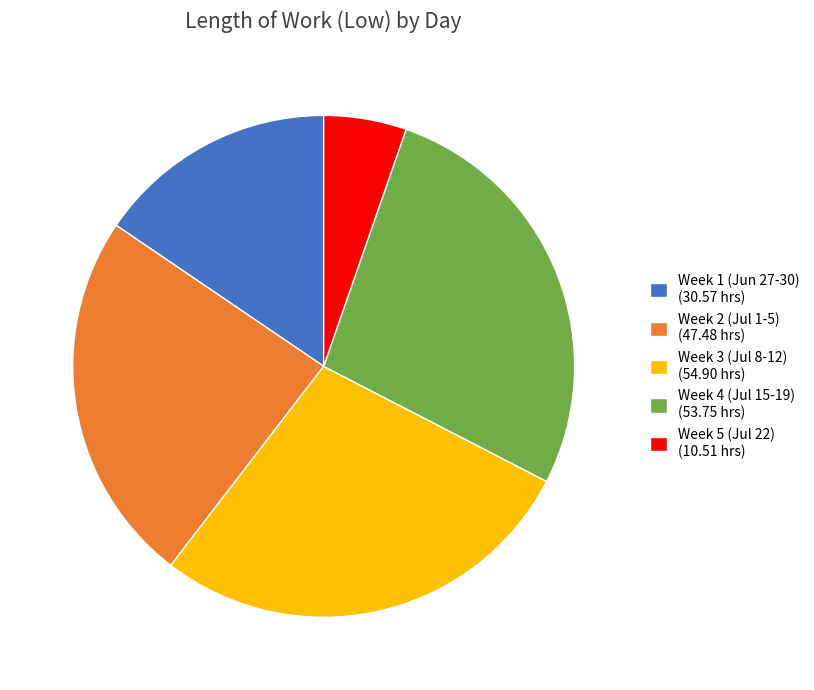

Is it true that Week 2 (Jul 1-5) (47.48 hrs) is 24% of the pie?

True